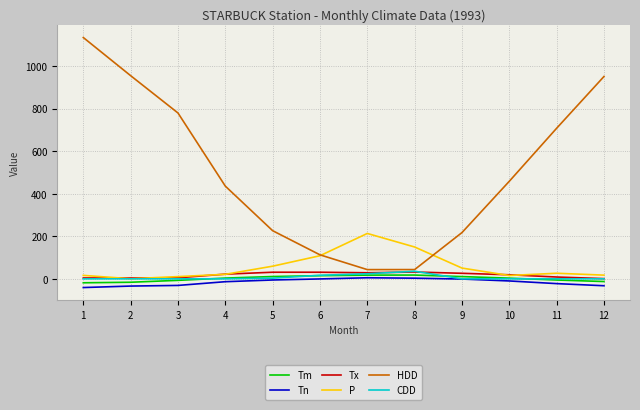

True or false: Tx and HDD cross at least once.

False